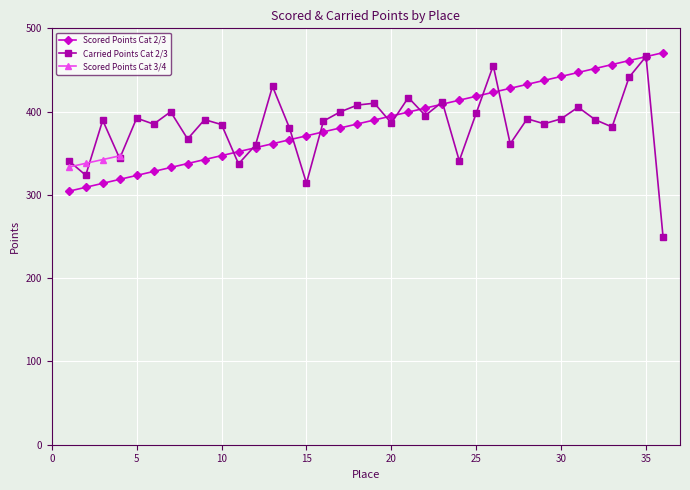

What is the minimum value for Carried Points Cat 2/3?

250.0